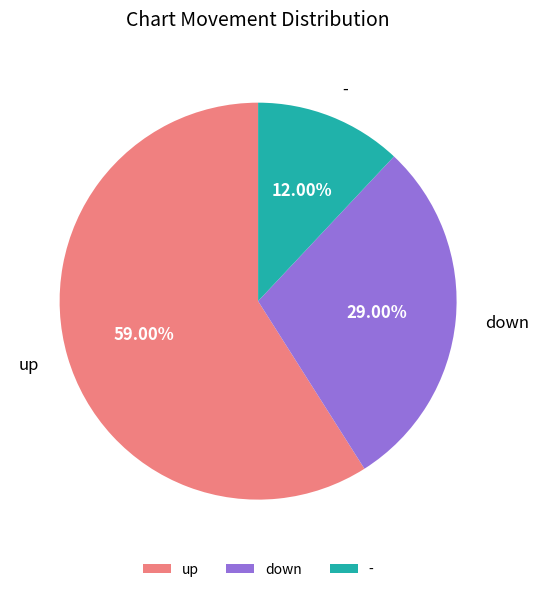

Which category has the smallest portion of the pie?

-